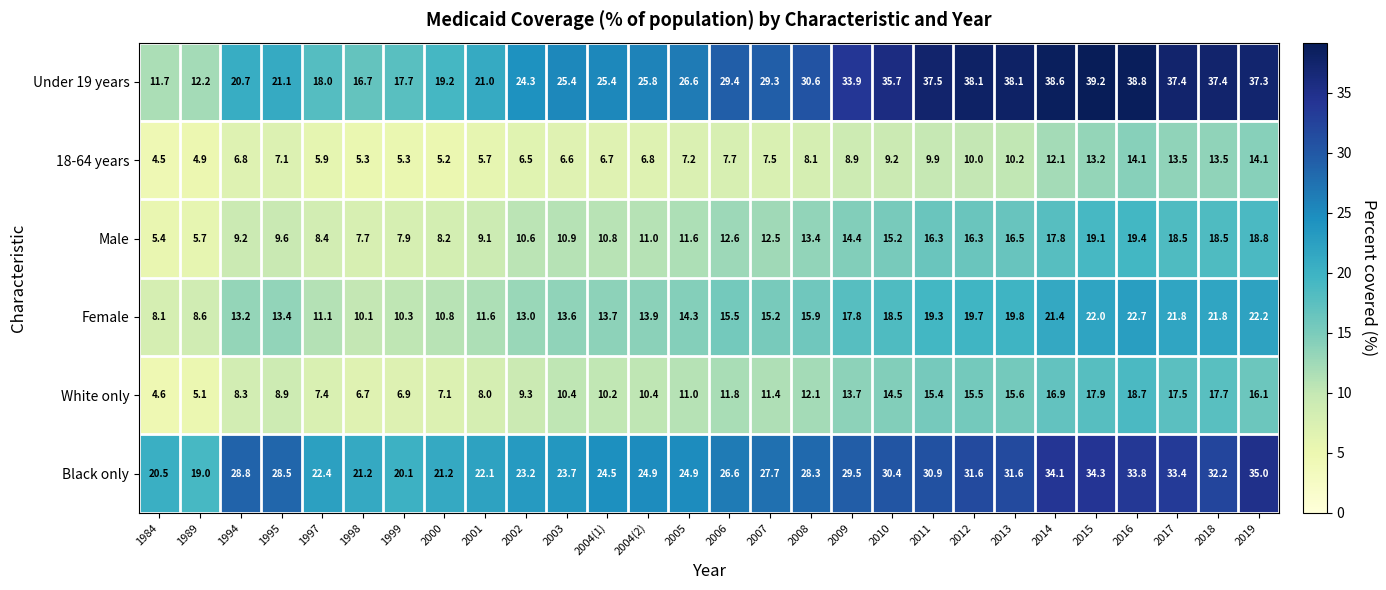

Count the number of categories in the chart.

28